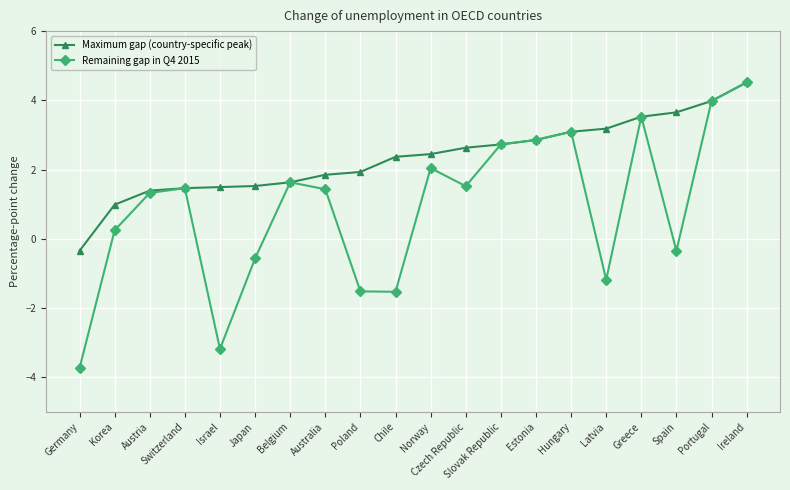

What is the label of the 12th point from the left?

Czech Republic